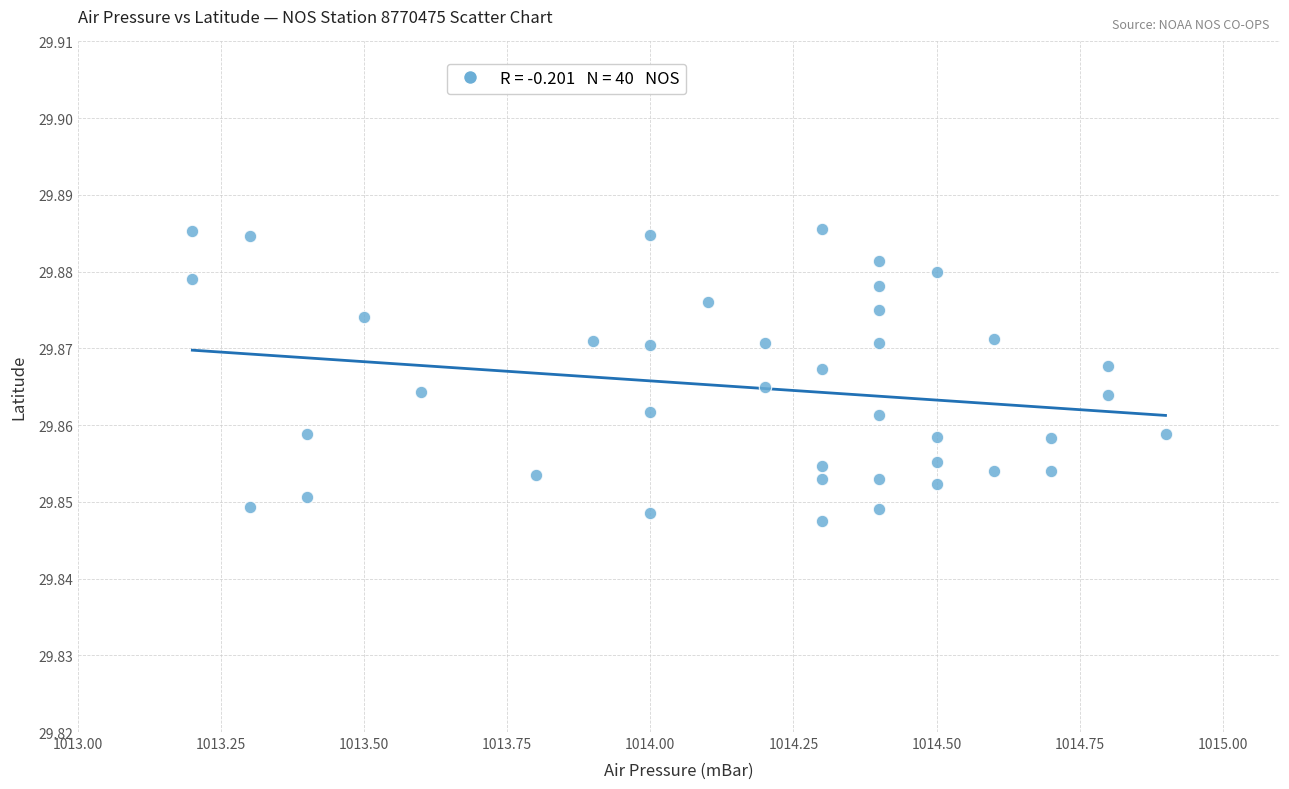

What is the range of X values (max minus min)?

1.7